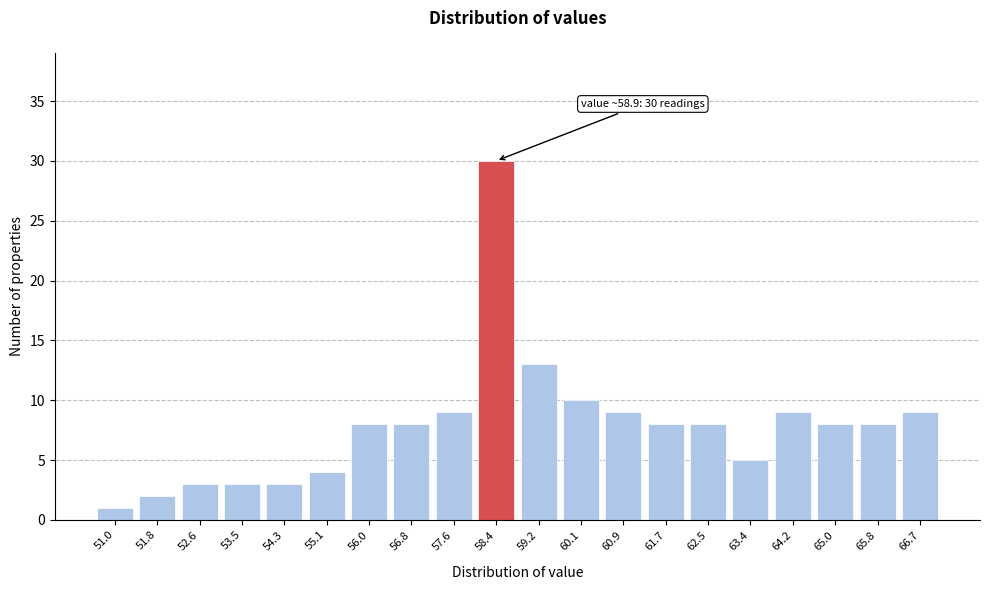

Reading right to left, extract all data points from this chart.

9	8	8	9	5	8	8	9	10	13	30	9	8	8	4	3	3	3	2	1